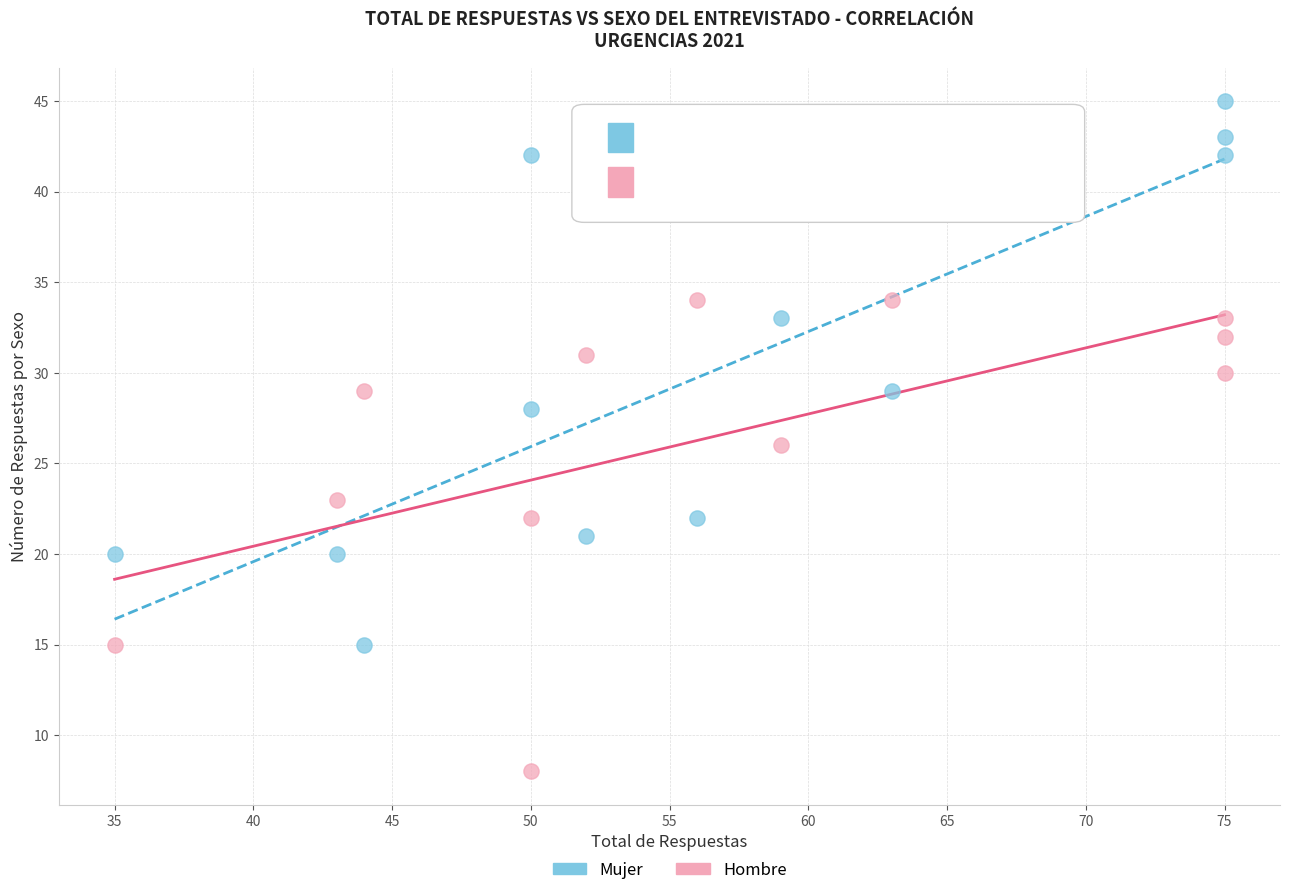

Which series contains the highest Y value?

Mujer